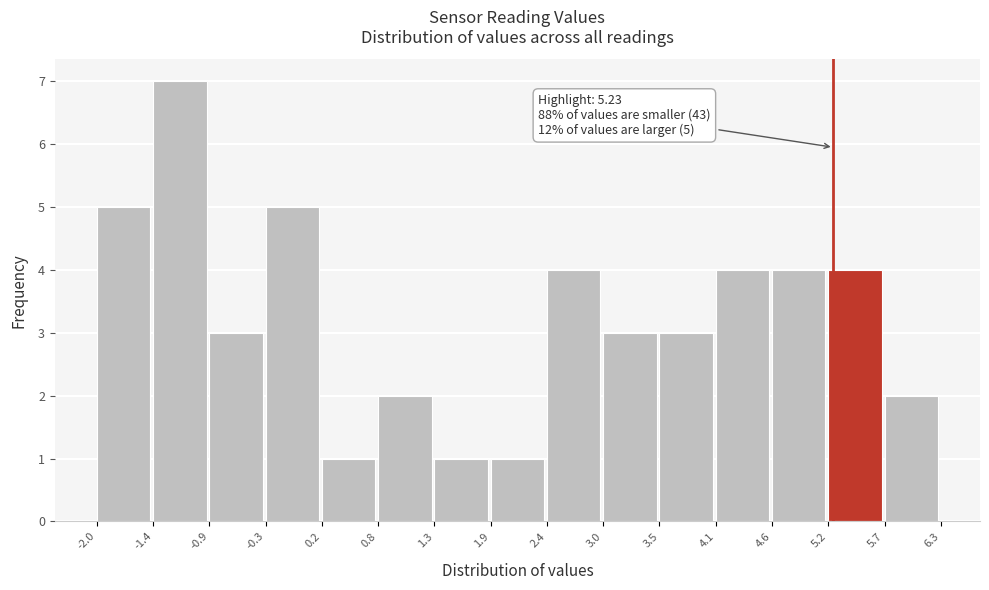

Which range on the x-axis has the tallest bar?

-1.4 to -0.9